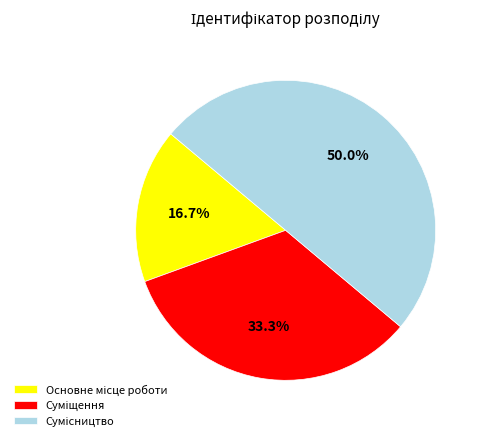

How much of the chart is everything except Сумісництво?

50.0%